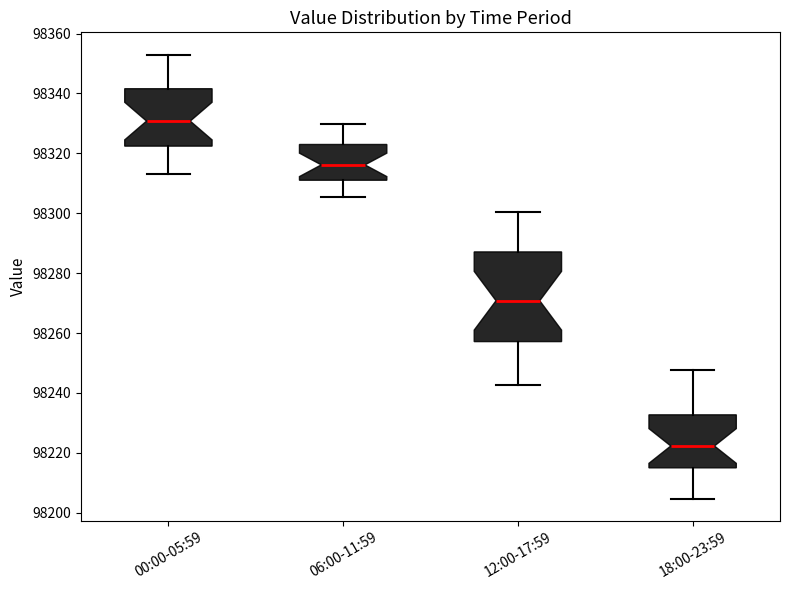

Reading left to right, transcribe this box plot: for each box, give where its median line is, the range the box spans, and where its two whiskers end, as read against the y-axis. The values are not printed on the chart, so give them approximately, as read against the axis.

00:00-05:59: median 98330, box 98322 to 98342, whiskers 98314 to 98354
06:00-11:59: median 98316, box 98312 to 98322, whiskers 98306 to 98330
12:00-17:59: median 98270, box 98258 to 98288, whiskers 98242 to 98300
18:00-23:59: median 98222, box 98216 to 98232, whiskers 98204 to 98248